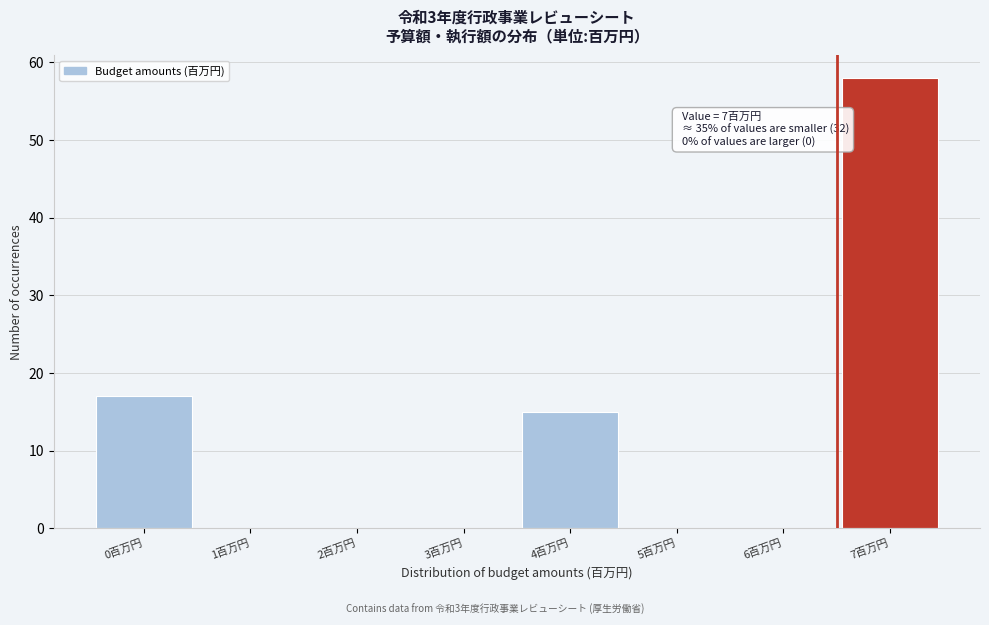

Reading left to right, transcribe all the data shown in this chart.

0百万円=17	1百万円=0	2百万円=0	3百万円=0	4百万円=15	5百万円=0	6百万円=0	7百万円=58